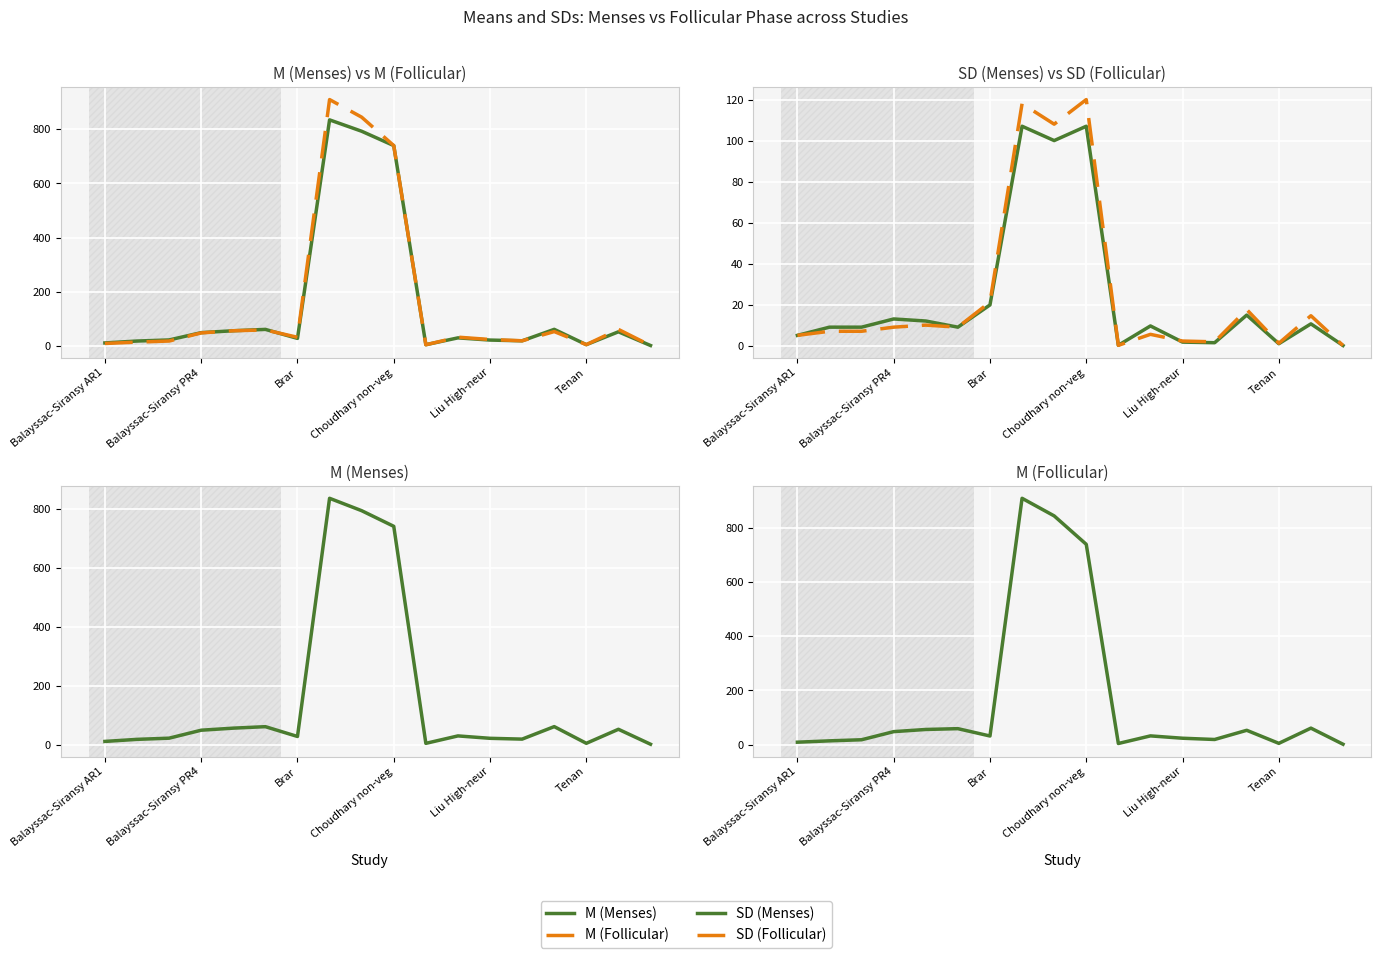

What is the smallest value displayed?

0.1